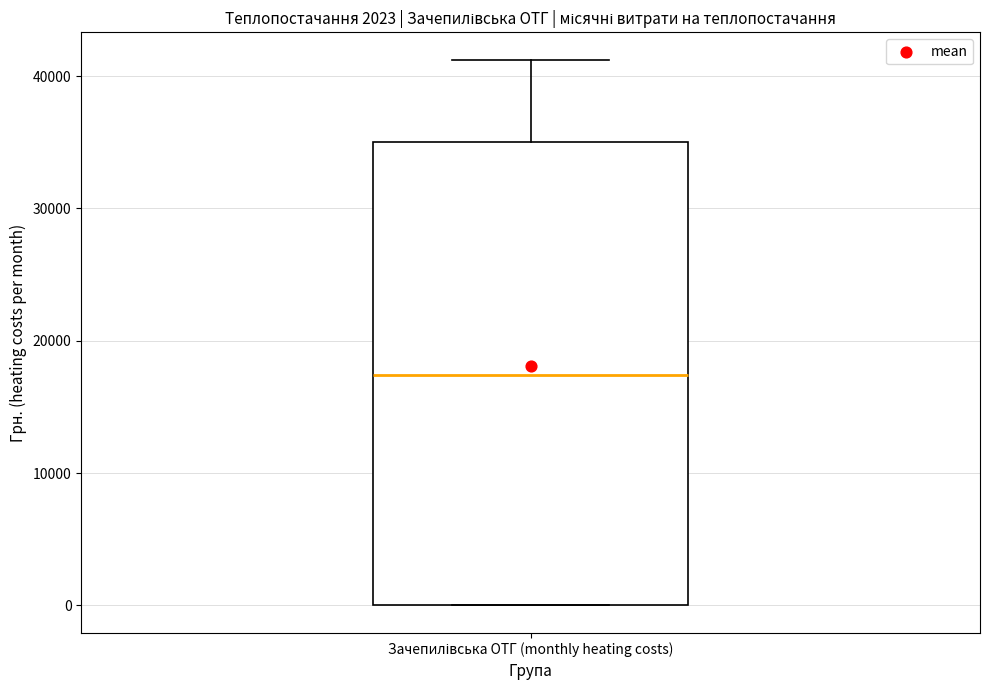

Read this box plot against the y-axis: the position of the median line, the range covered by the box, and the ends of both whiskers. The values are not printed on the chart, so give them approximately, as read against the axis.

median 17000, box 0 to 35000, whiskers 0 to 41000